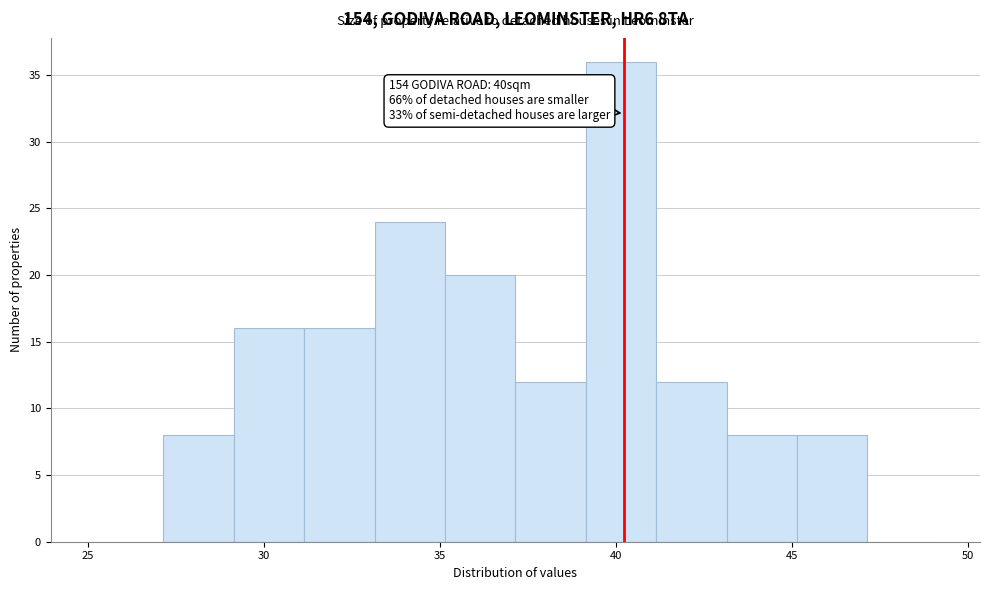

Which range on the x-axis has the tallest bar?

39.15 to 41.15